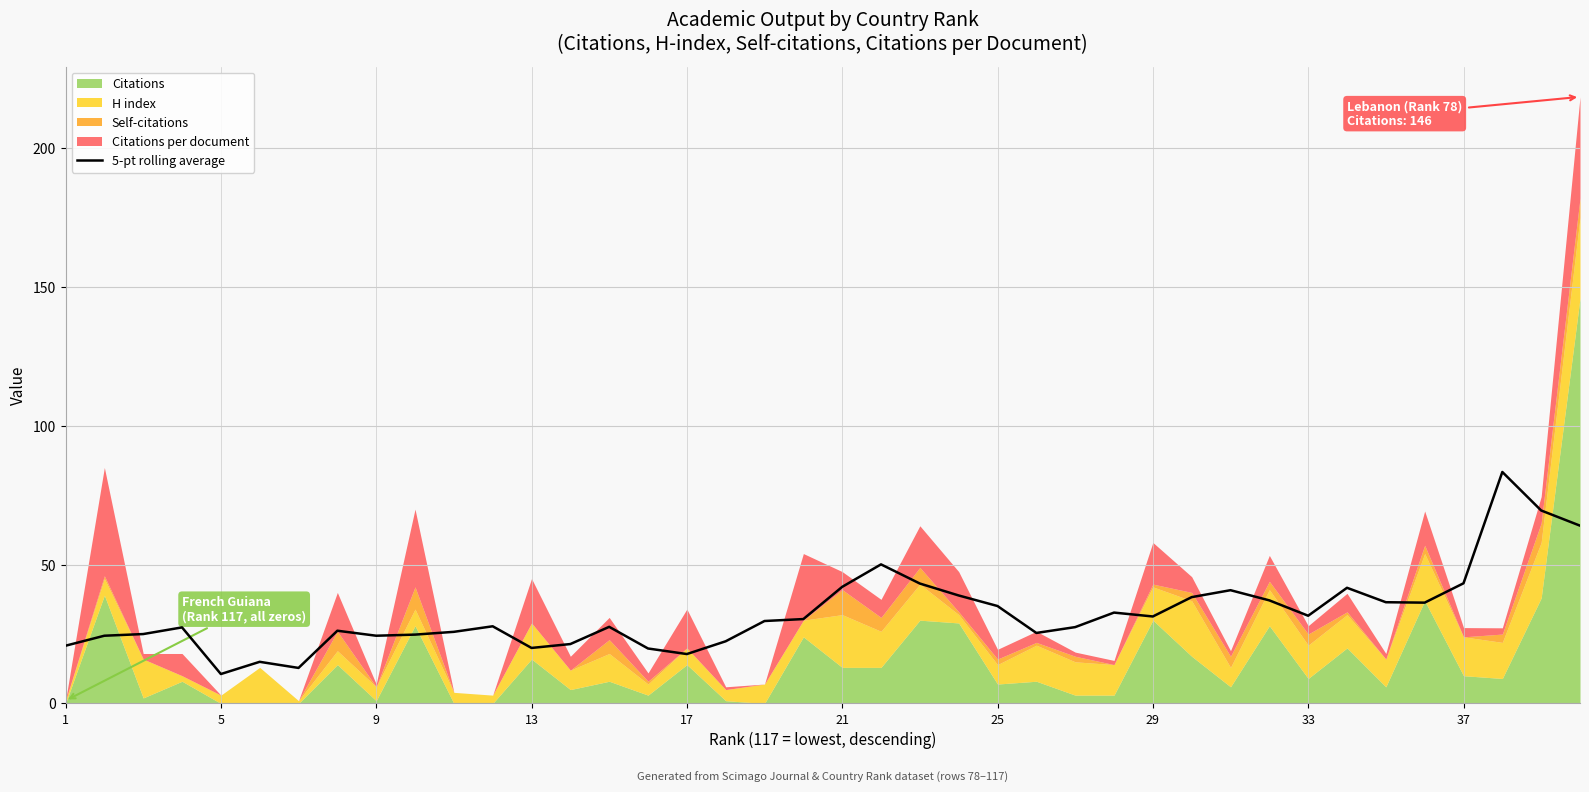

The 5-pt rolling average series shows 31.6 at 33. True or false?

True